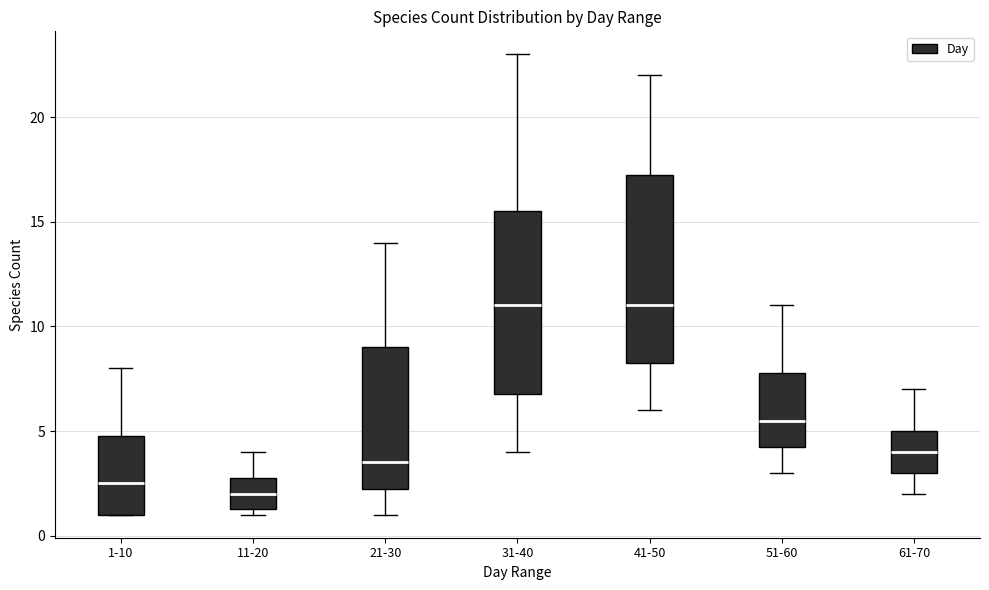

Reading left to right, transcribe this box plot: for each box, give where its median line is, the range the box spans, and where its two whiskers end, as read against the y-axis. The values are not printed on the chart, so give them approximately, as read against the axis.

1-10: median 2.5, box 1.0 to 5.0, whiskers 1.0 to 8.0
11-20: median 2.0, box 1.5 to 3.0, whiskers 1.0 to 4.0
21-30: median 3.5, box 2.5 to 9.0, whiskers 1.0 to 14.0
31-40: median 11.0, box 7.0 to 15.5, whiskers 4.0 to 23.0
41-50: median 11.0, box 8.5 to 17.5, whiskers 6.0 to 22.0
51-60: median 5.5, box 4.5 to 8.0, whiskers 3.0 to 11.0
61-70: median 4.0, box 3.0 to 5.0, whiskers 2.0 to 7.0